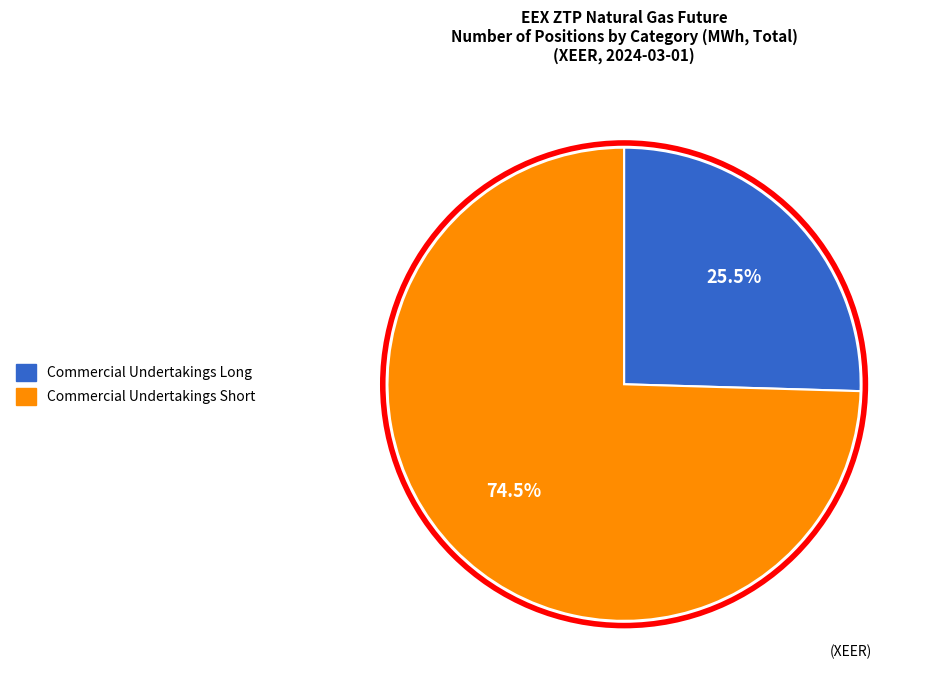

To the nearest percent, what is the difference between the largest and smallest slice percentages?

49%